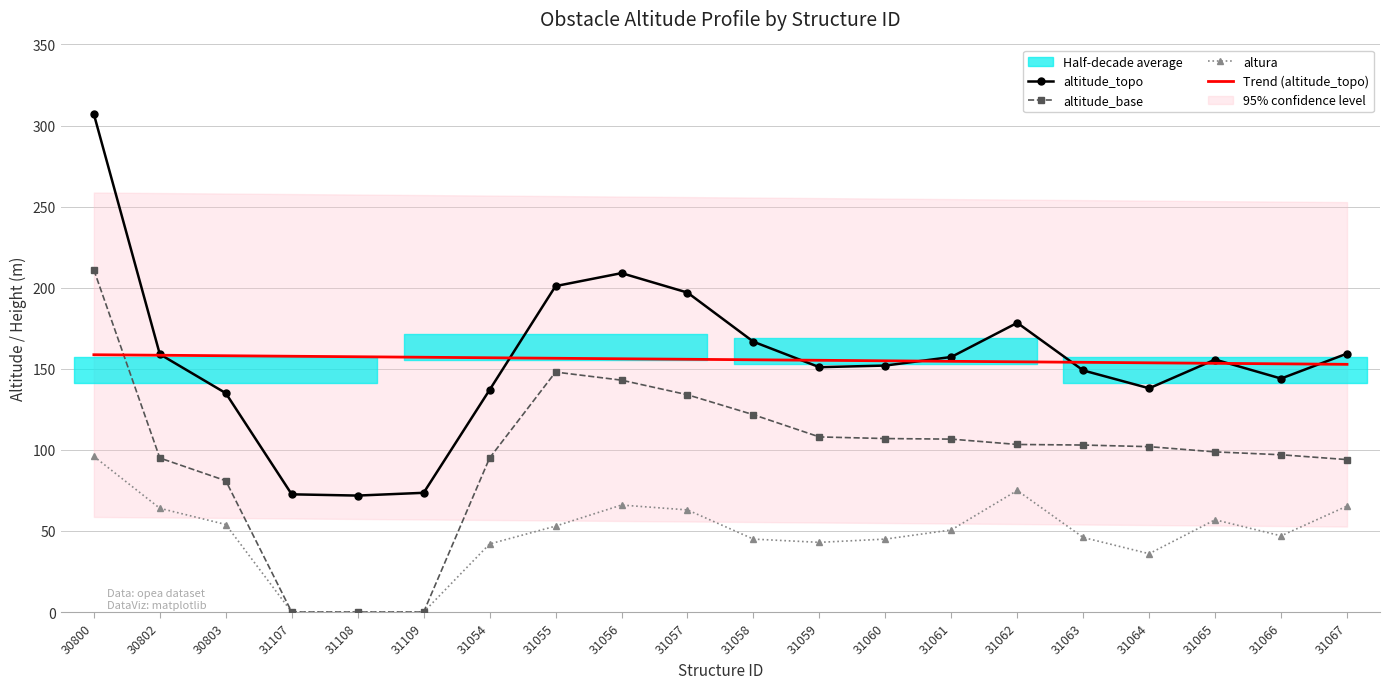

At how many categories does at least one series exceed 239?

1